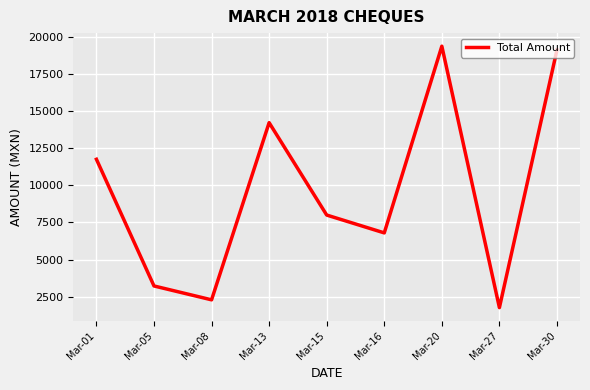

Where is the first local maximum?

Mar-13